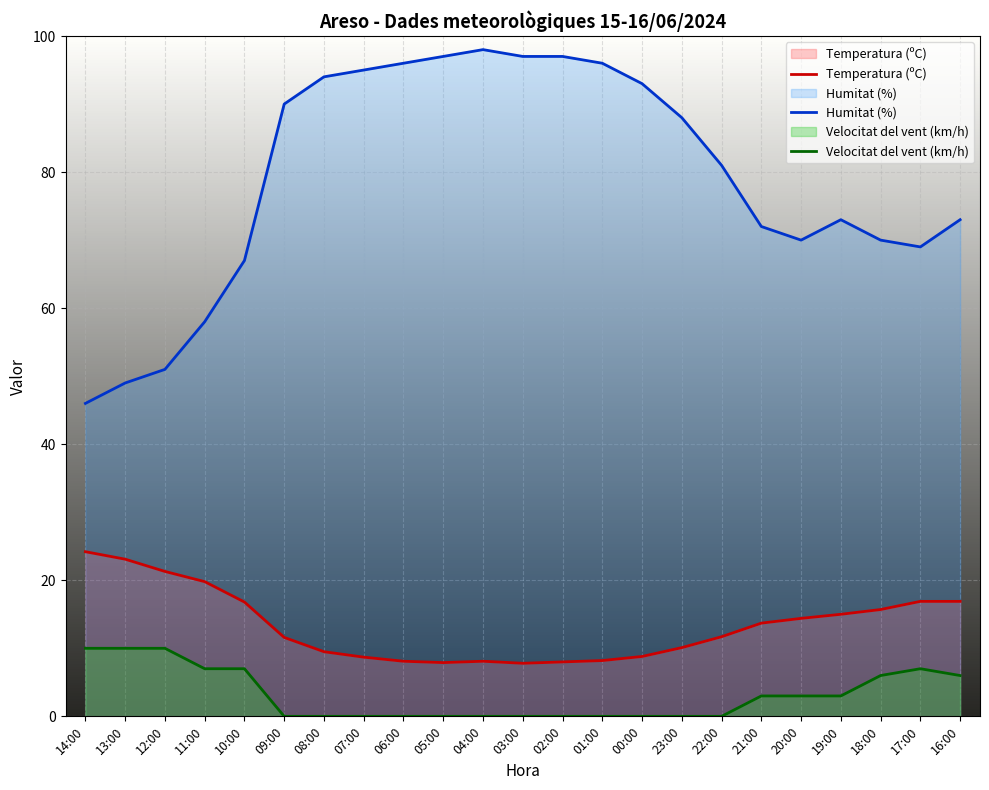

What is the maximum value shown in the chart?

98.0